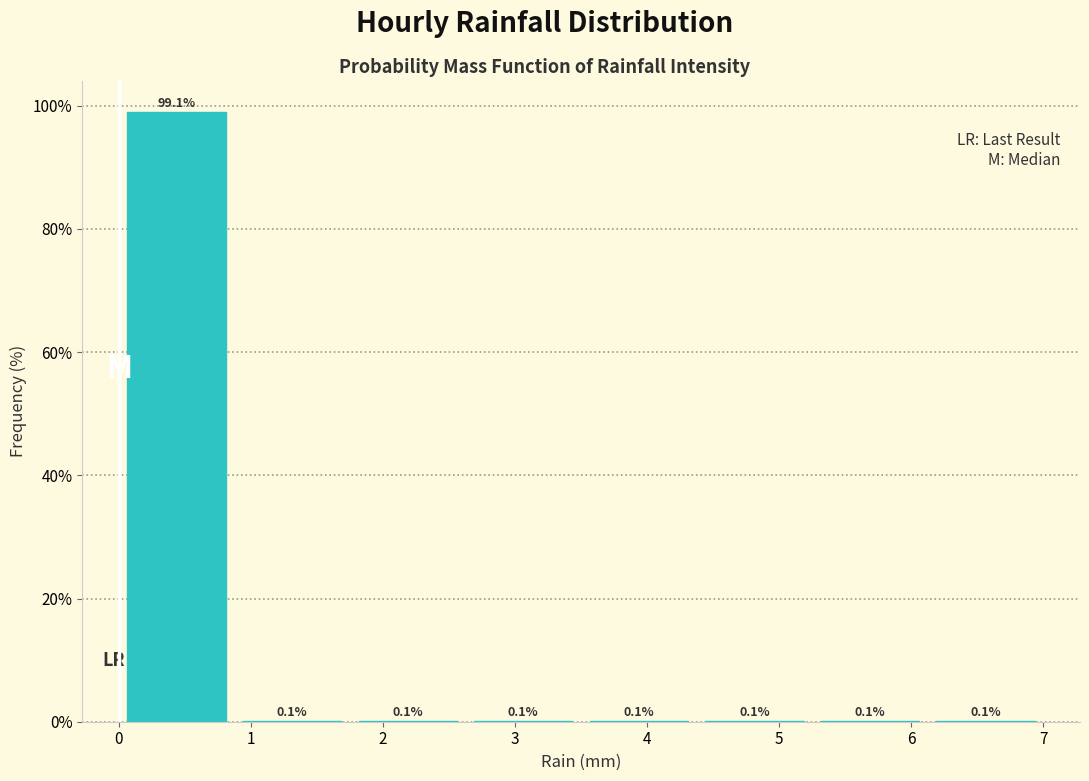

Reading left to right, transcribe this chart: for each bar, give the range it covers on the x-axis and its height. The bar edges are not printed on the chart, so give them approximately, as read against the axis.

0.0 to 0.9: 99.1
0.9 to 1.8: 0.1
1.8 to 2.6: 0.1
2.6 to 3.5: 0.1
3.5 to 4.4: 0.1
4.4 to 5.3: 0.1
5.3 to 6.1: 0.1
6.1 to 7.0: 0.1